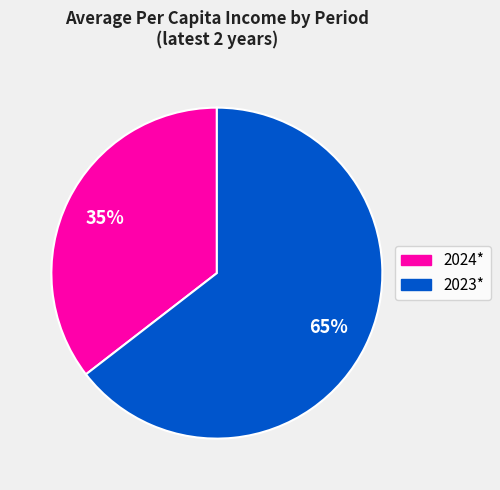

To the nearest percent, what is the average slice percentage?

50%